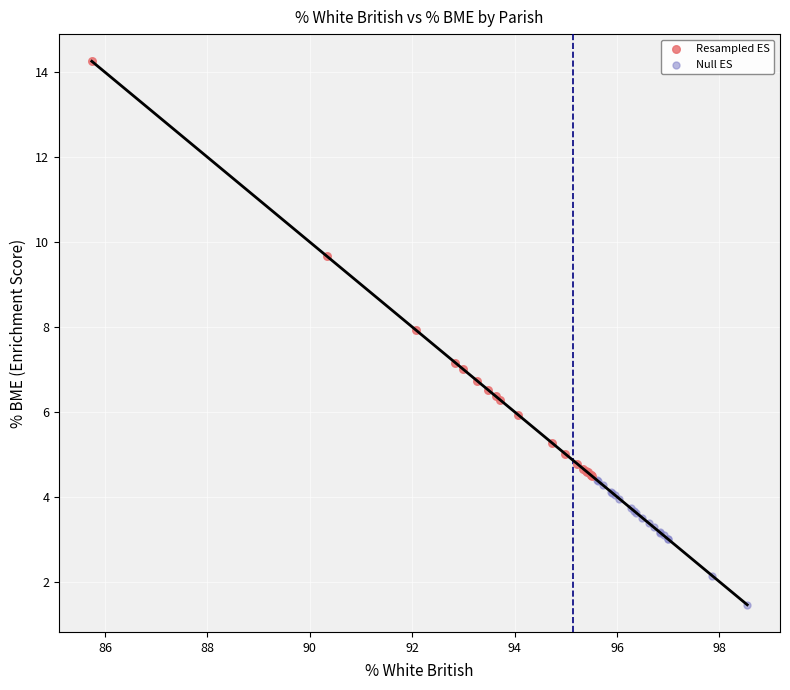

Which series reaches the maximum Y coordinate?

Resampled ES